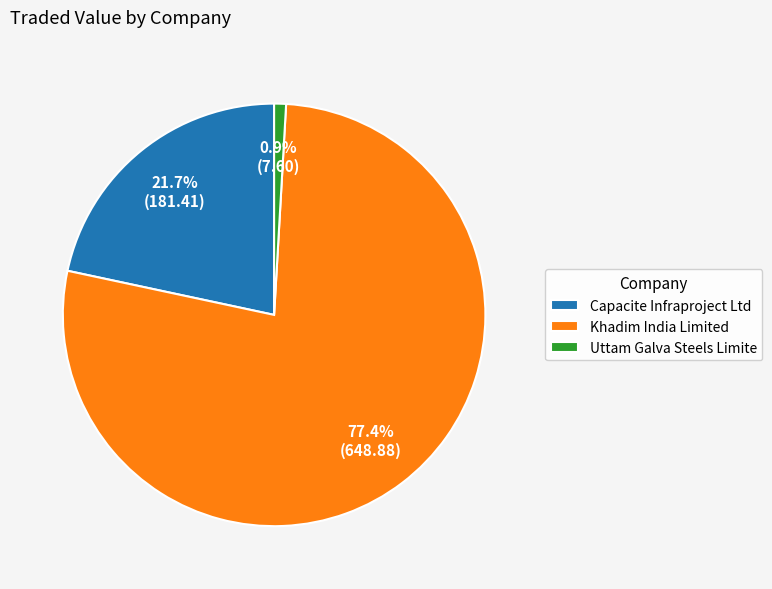

Which has a higher value, Khadim India Limited or Uttam Galva Steels Limite?

Khadim India Limited